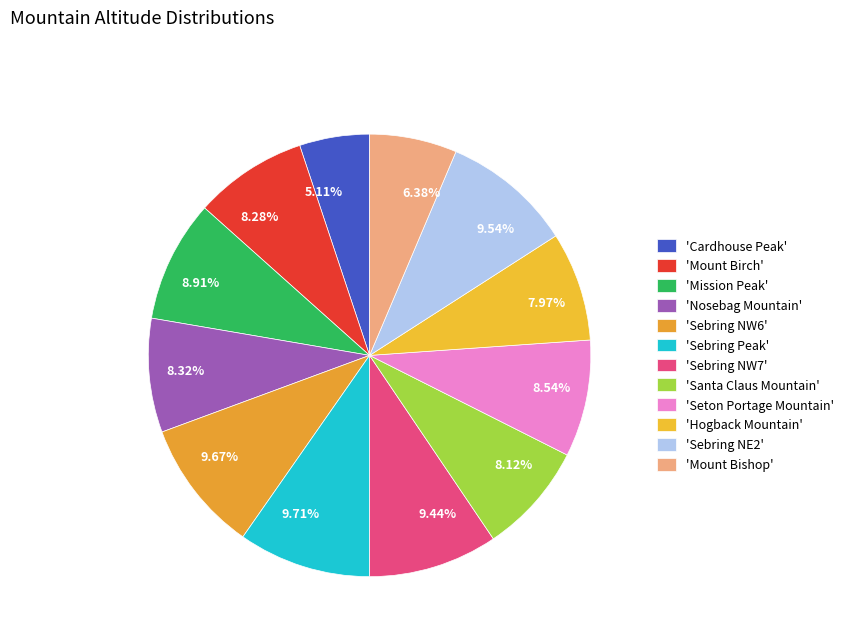

Combined, do 7.97% and 9.71% account for over 50%?

No